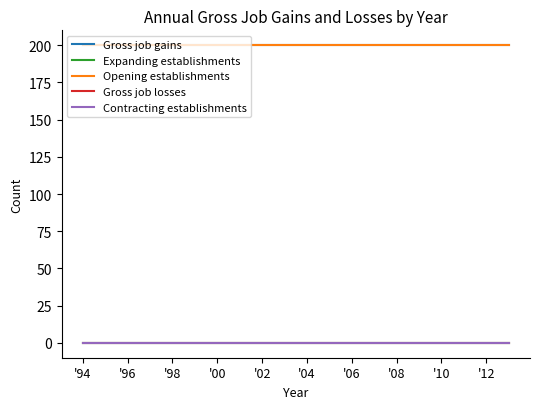

True or false: Contracting establishments and Gross job gains intersect in this chart.

False